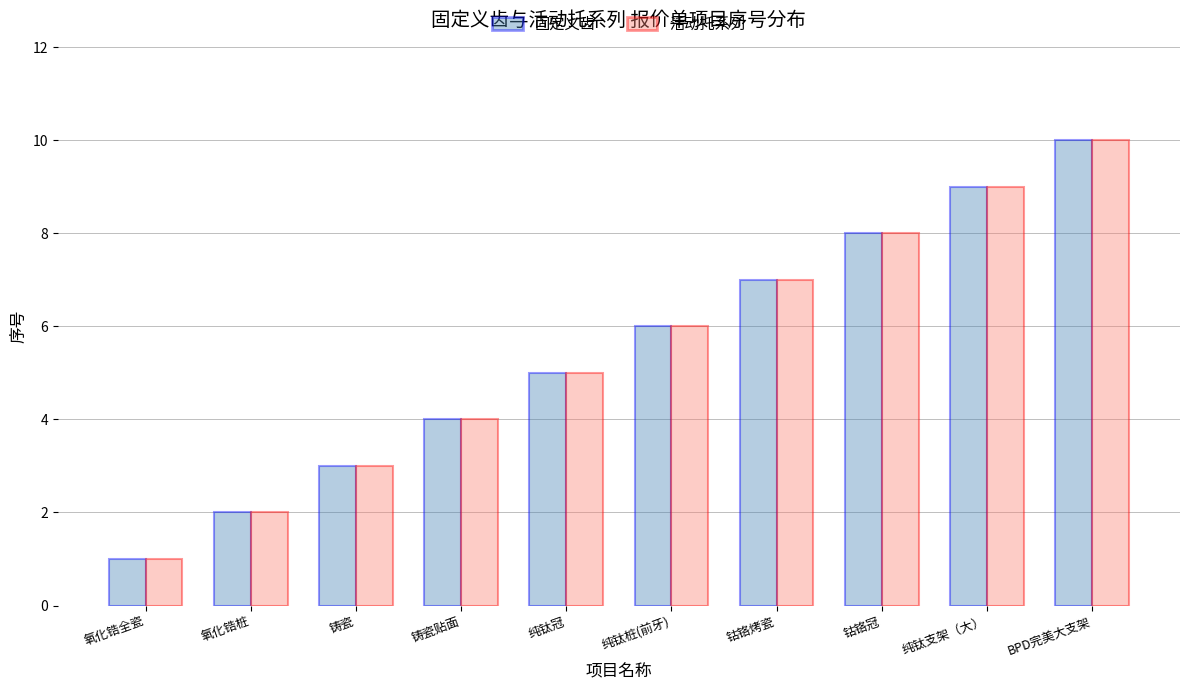

Reading left to right, extract all data points from this chart.

固定义齿: 氧化锆全瓷=1	氧化锆桩=2	铸瓷=3	铸瓷贴面=4	纯钛冠=5	纯钛桩(前牙)=6	钴铬烤瓷=7	钴铬冠=8	纯钛支架（大）=9	BPD完美大支架=10
活动托系列: 氧化锆全瓷=1	氧化锆桩=2	铸瓷=3	铸瓷贴面=4	纯钛冠=5	纯钛桩(前牙)=6	钴铬烤瓷=7	钴铬冠=8	纯钛支架（大）=9	BPD完美大支架=10